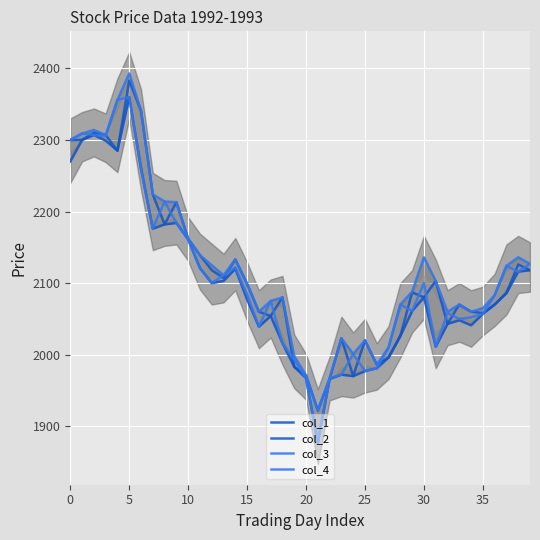

Count the number of categories in the chart.

40